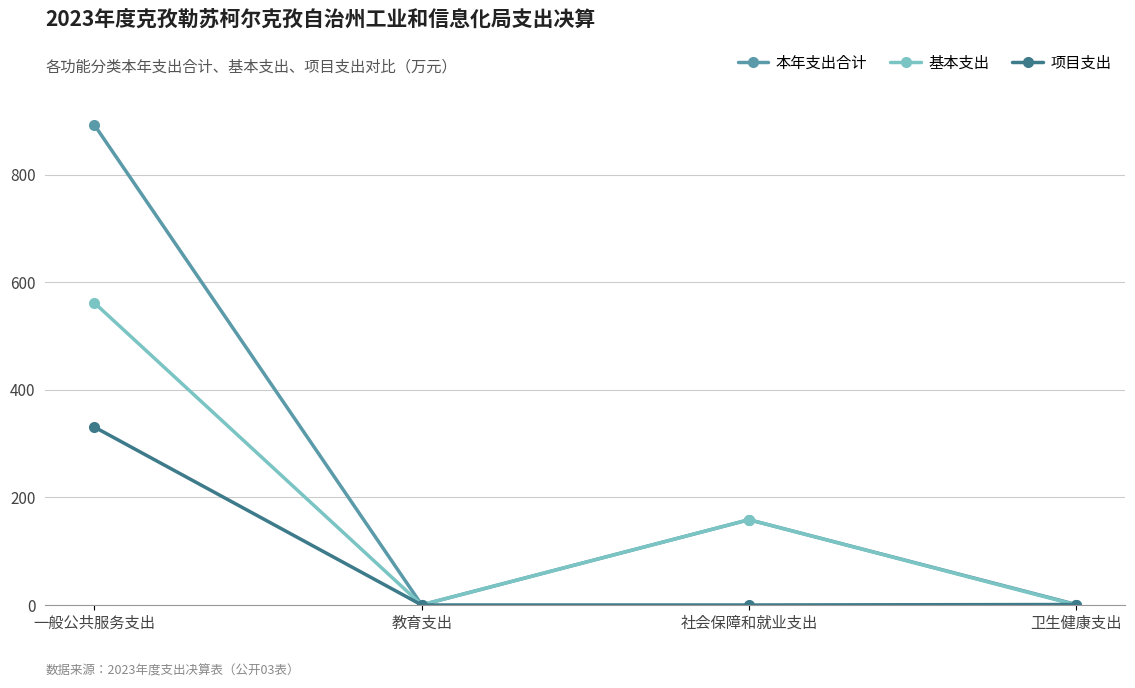

What is the average value of the 项目支出 series?

82.9